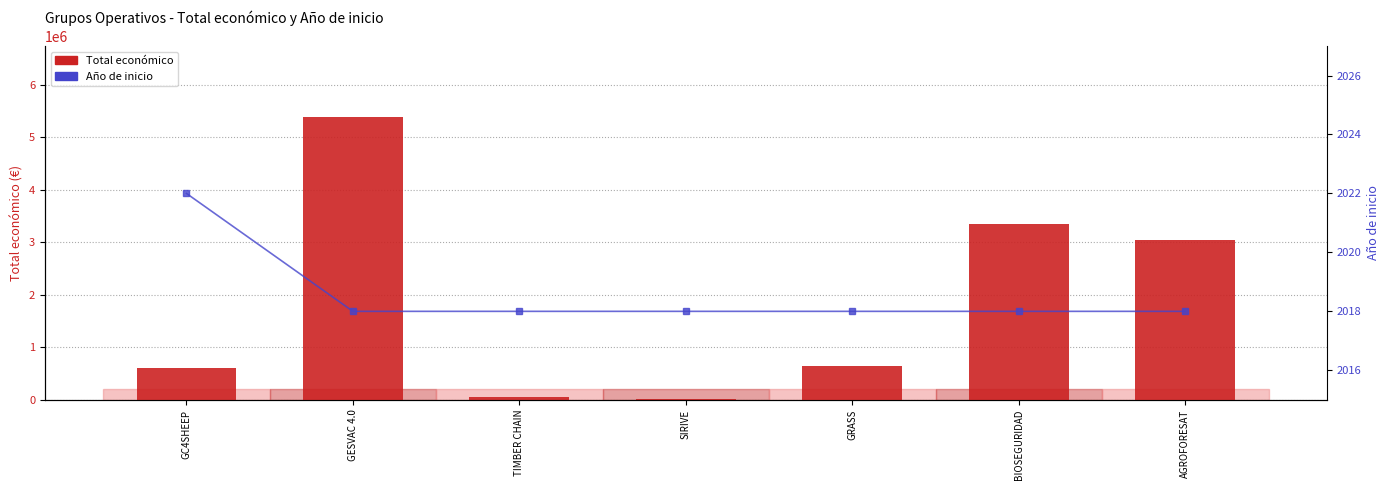

Between GC4SHEEP and GRASS, which series saw the biggest shift?

Total económico